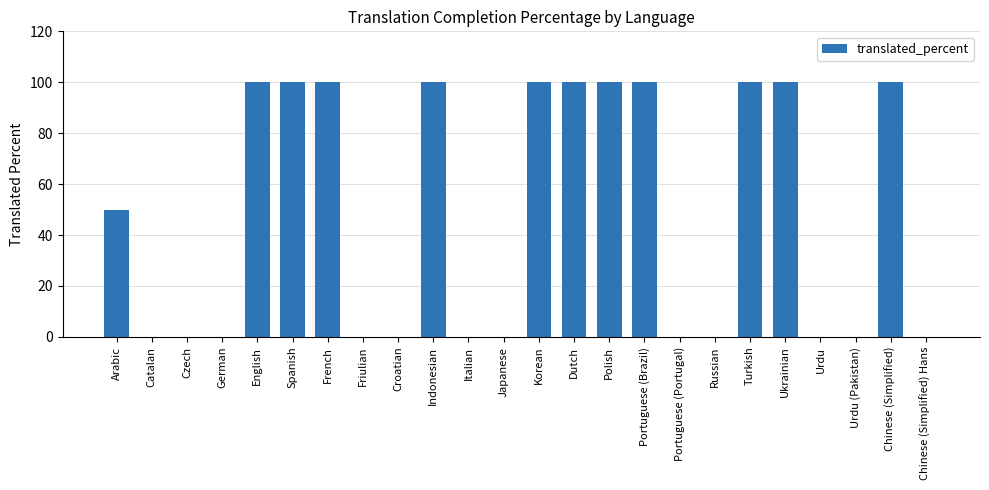

Count the number of categories in the chart.

24